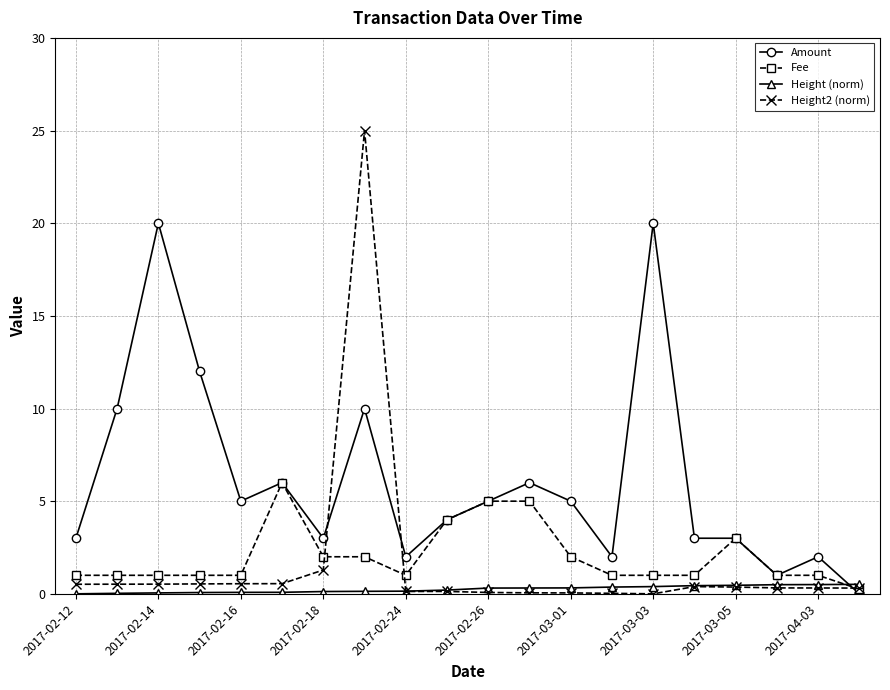

What is the maximum value shown in the chart?

25.0